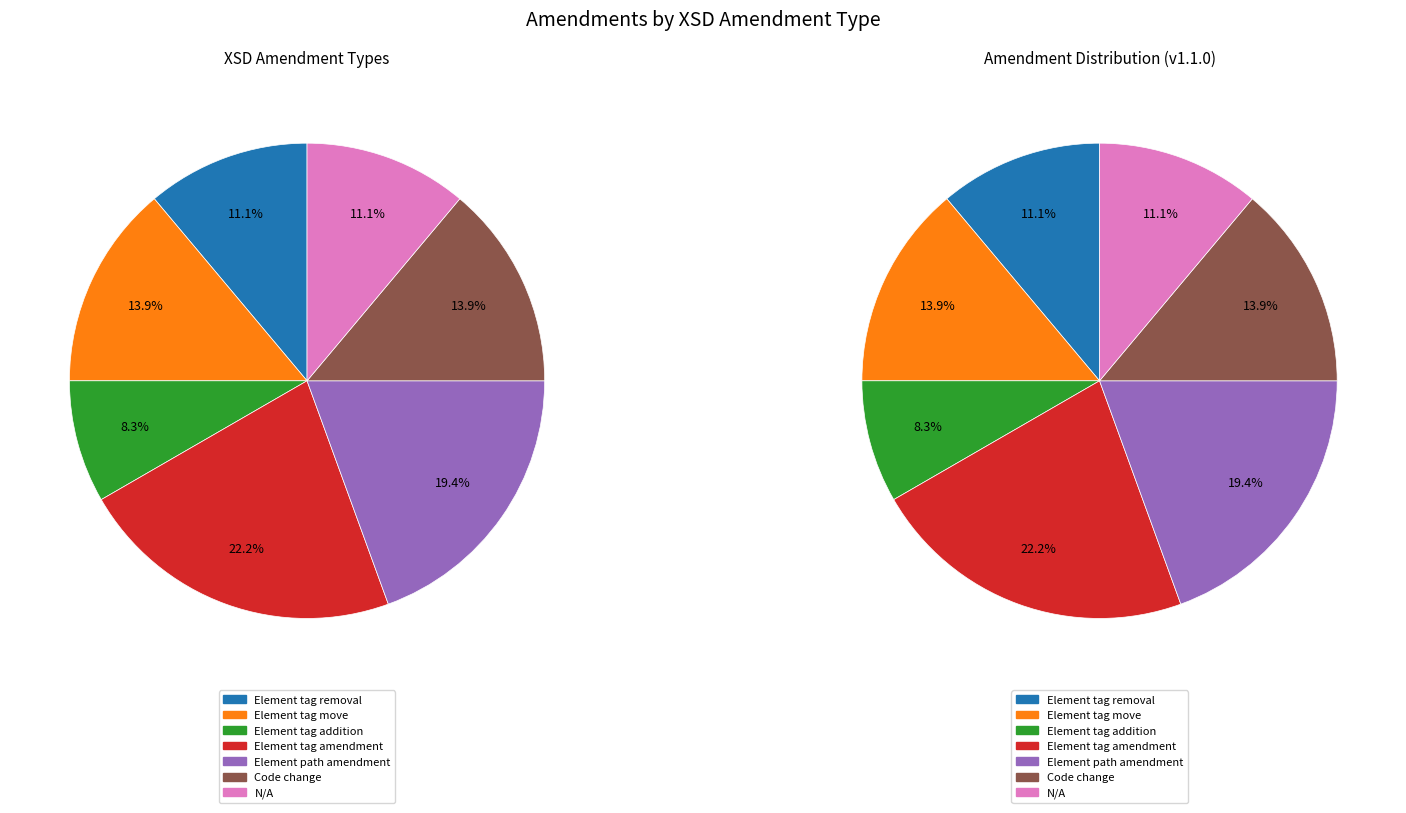

The Element tag removal slice represents 6% of the pie. True or false?

False